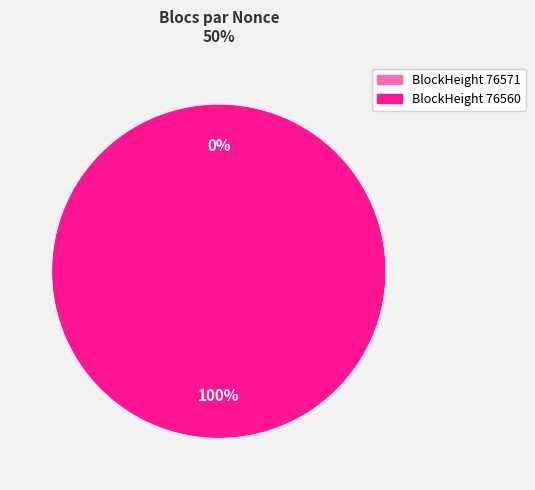

Combined, do 76560 and 76571 account for over 50%?

Yes